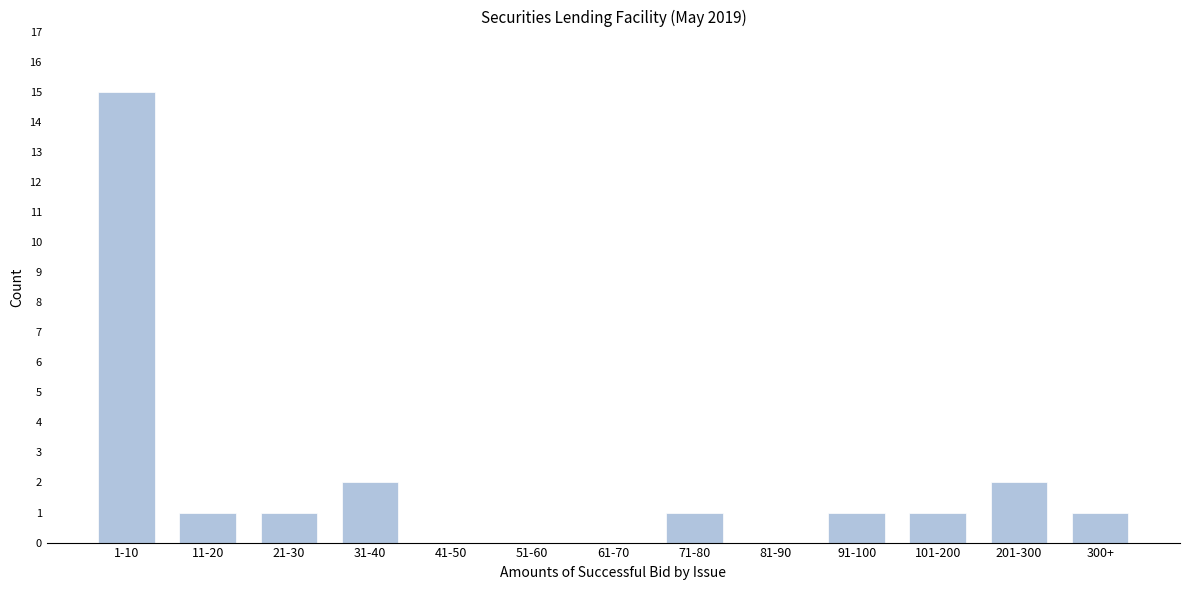

Reading right to left, list all the values displayed in this chart.

300+=1	201-300=2	101-200=1	91-100=1	81-90=0	71-80=1	61-70=0	51-60=0	41-50=0	31-40=2	21-30=1	11-20=1	1-10=15